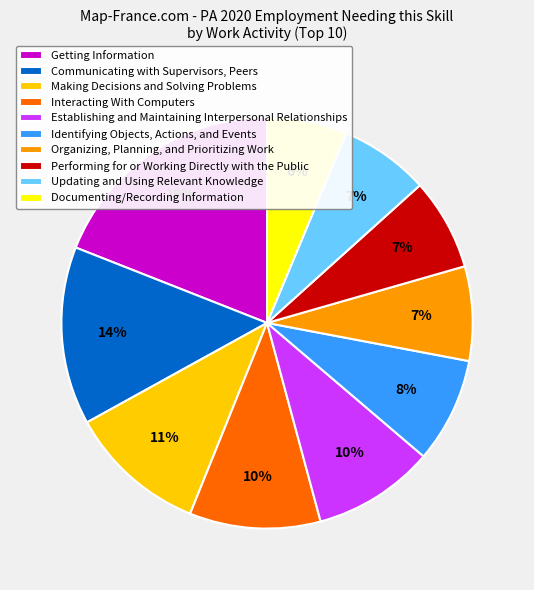

To the nearest percent, what portion does Making Decisions and Solving Problems represent?

11%